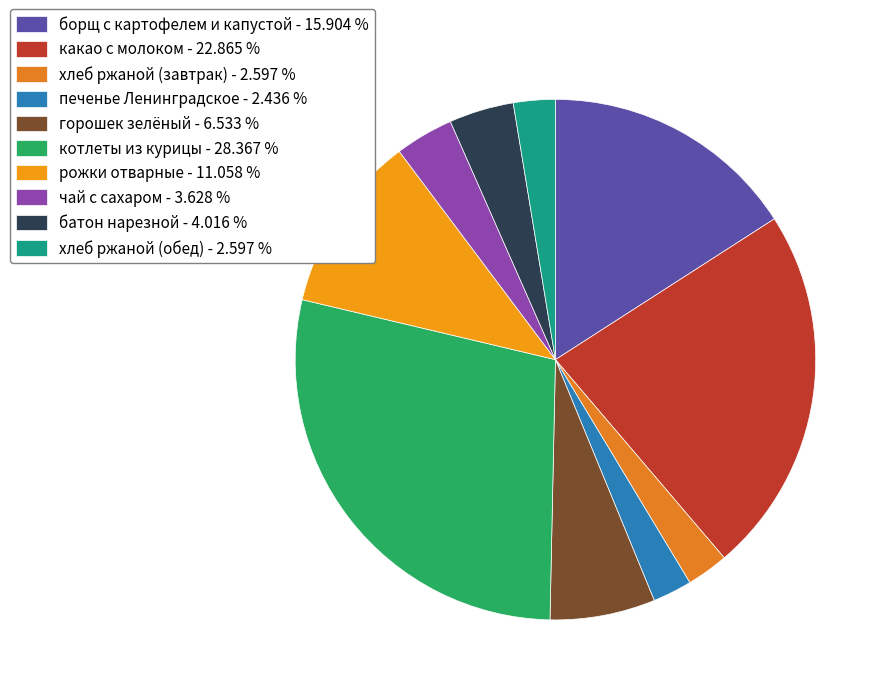

Does печенье Ленинградское account for over 50% of the chart?

No